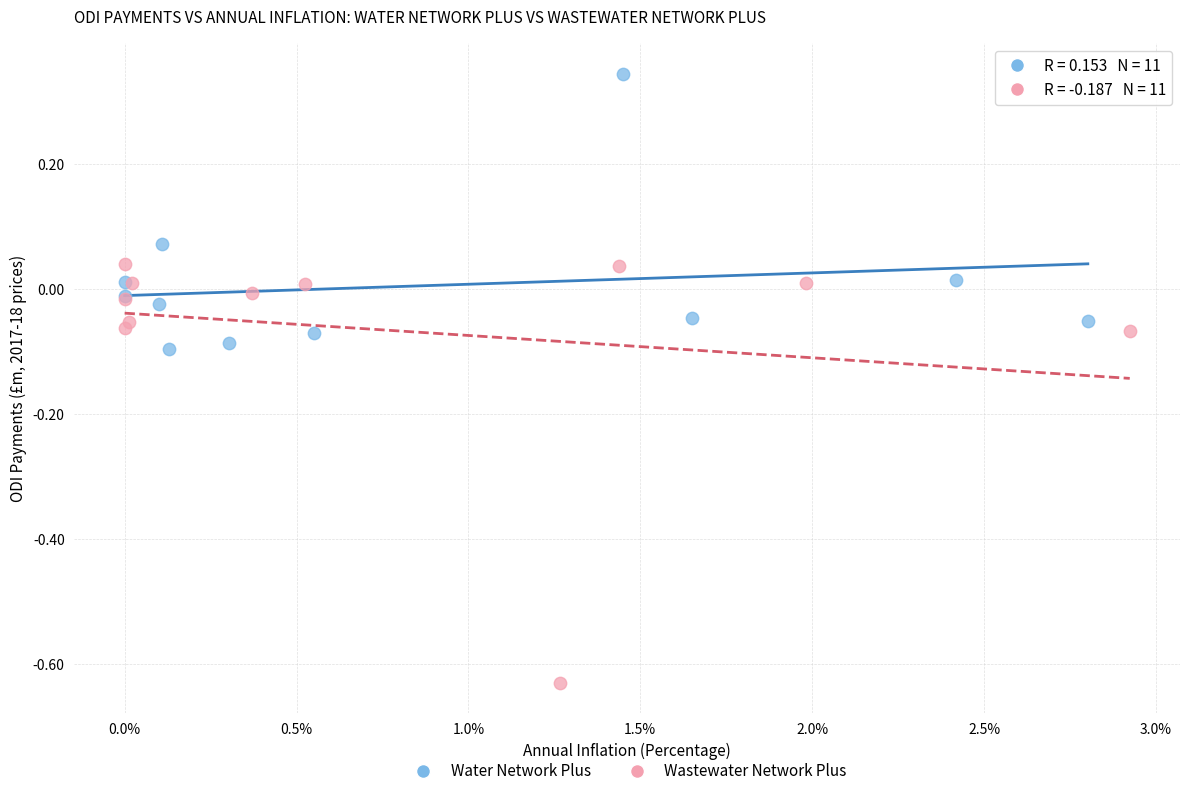

Which series contains the highest Y value?

Water Network Plus